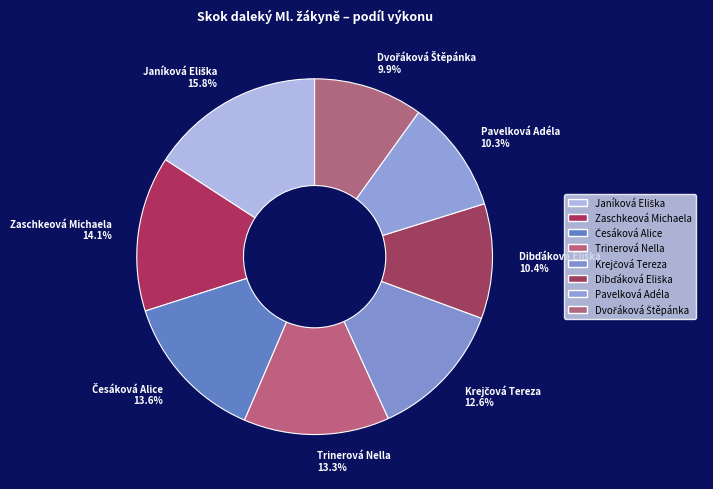

Does any single category account for the majority?

No